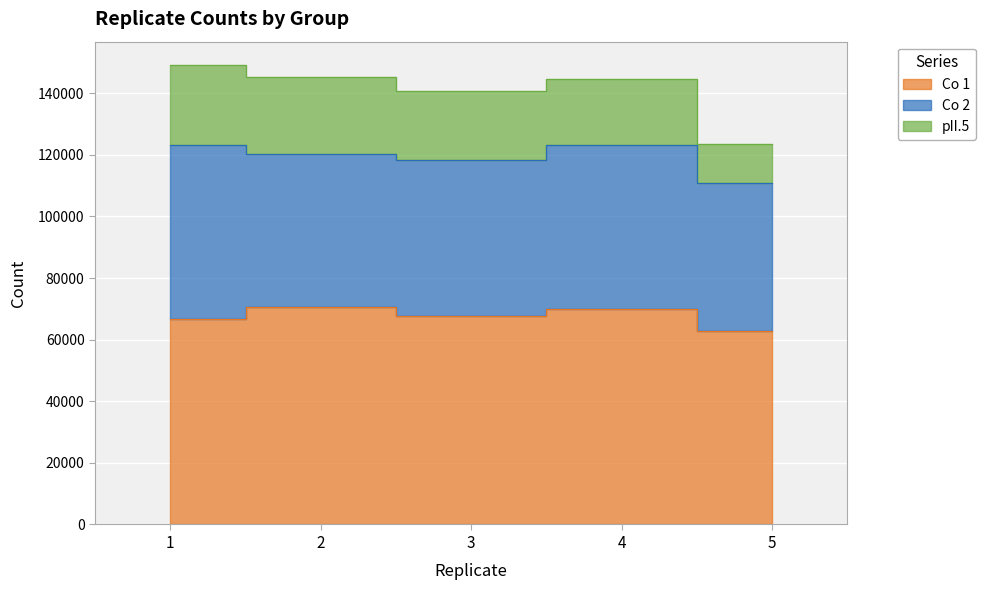

How many data points does each series have?

5